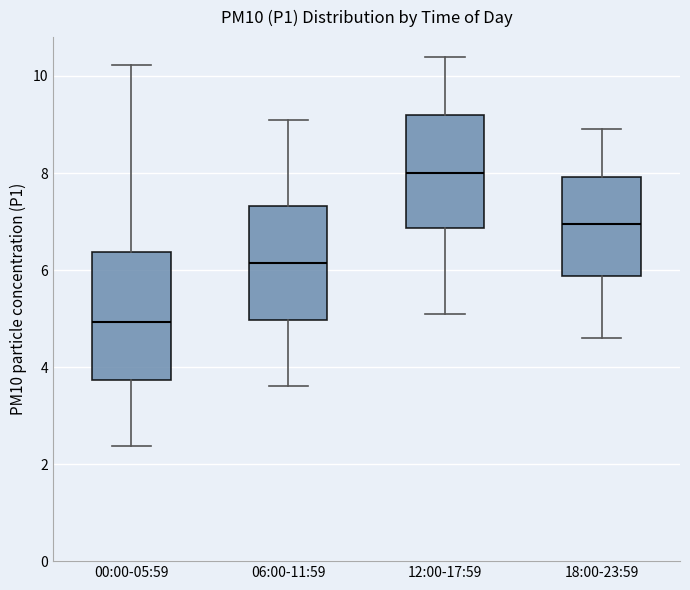

Reading left to right, transcribe this box plot: for each box, give where its median line is, the range the box spans, and where its two whiskers end, as read against the y-axis. The values are not printed on the chart, so give them approximately, as read against the axis.

00:00-05:59: median 5.0, box 3.8 to 6.4, whiskers 2.4 to 10.2
06:00-11:59: median 6.2, box 5.0 to 7.4, whiskers 3.6 to 9.2
12:00-17:59: median 8.0, box 6.8 to 9.2, whiskers 5.2 to 10.4
18:00-23:59: median 7.0, box 5.8 to 8.0, whiskers 4.6 to 9.0